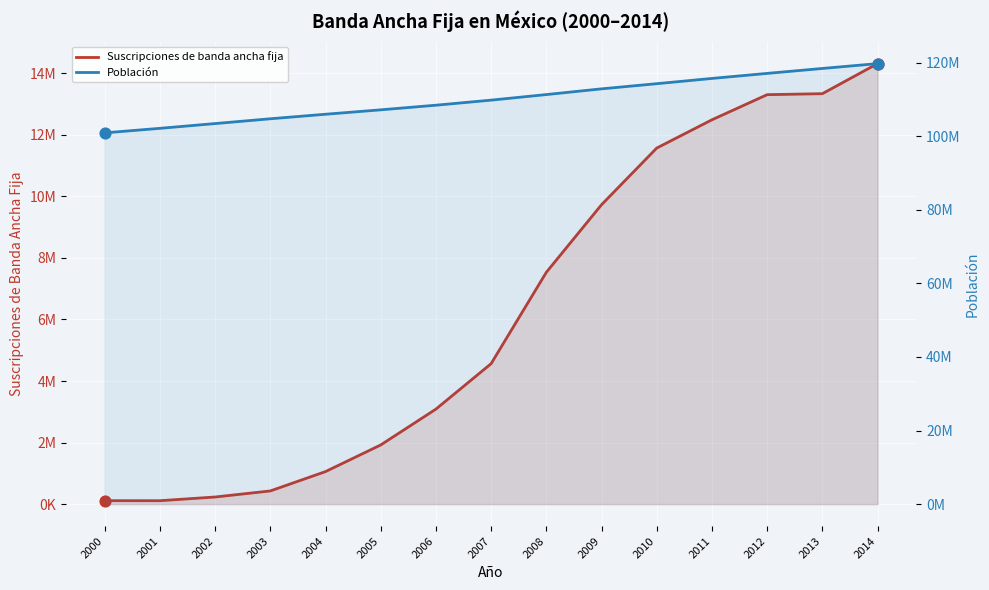

What is the total value across all series at 2008?

118831939